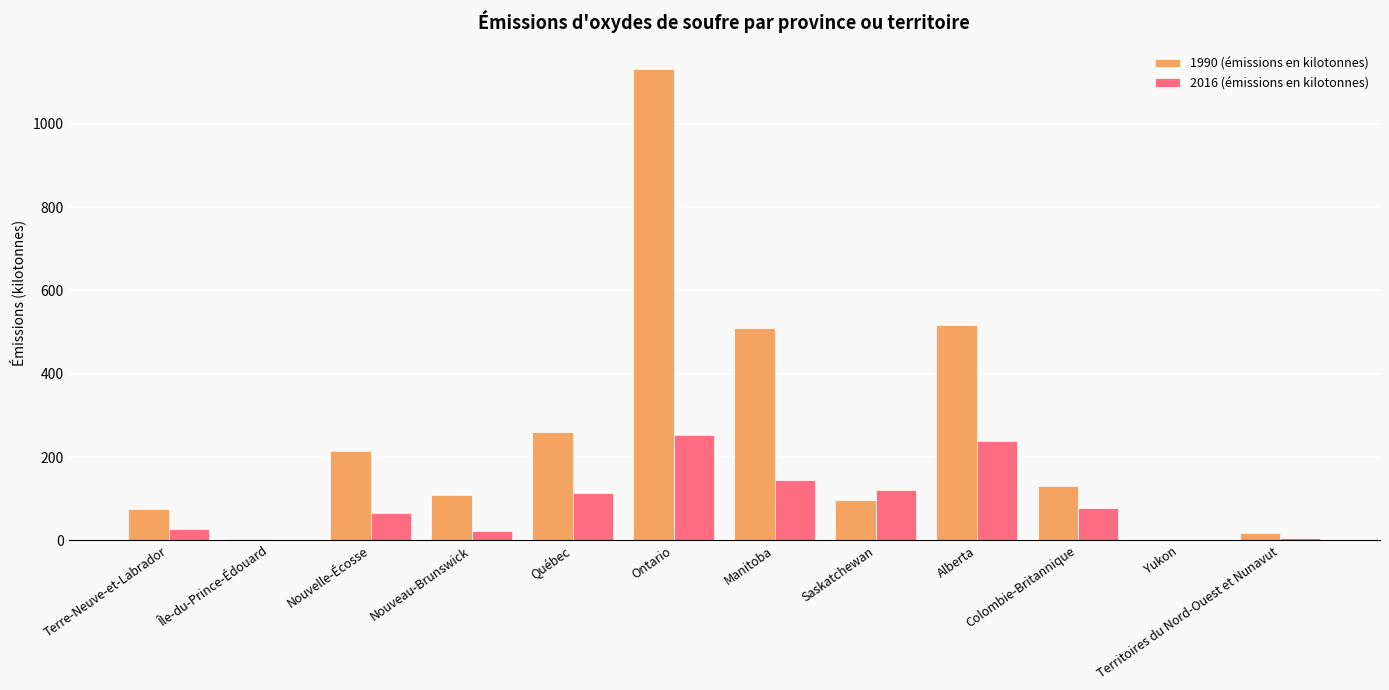

What is the highest value of the 2016 (émissions en kilotonnes) series?

252.5